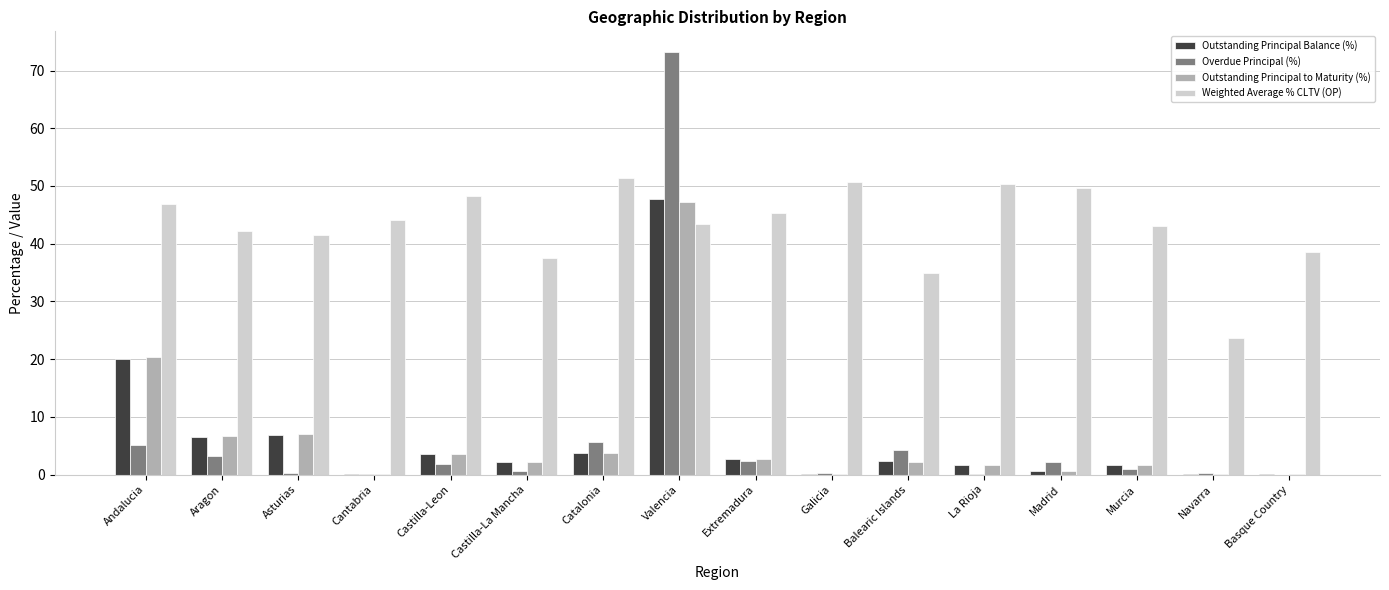

How many series are shown in this chart?

4